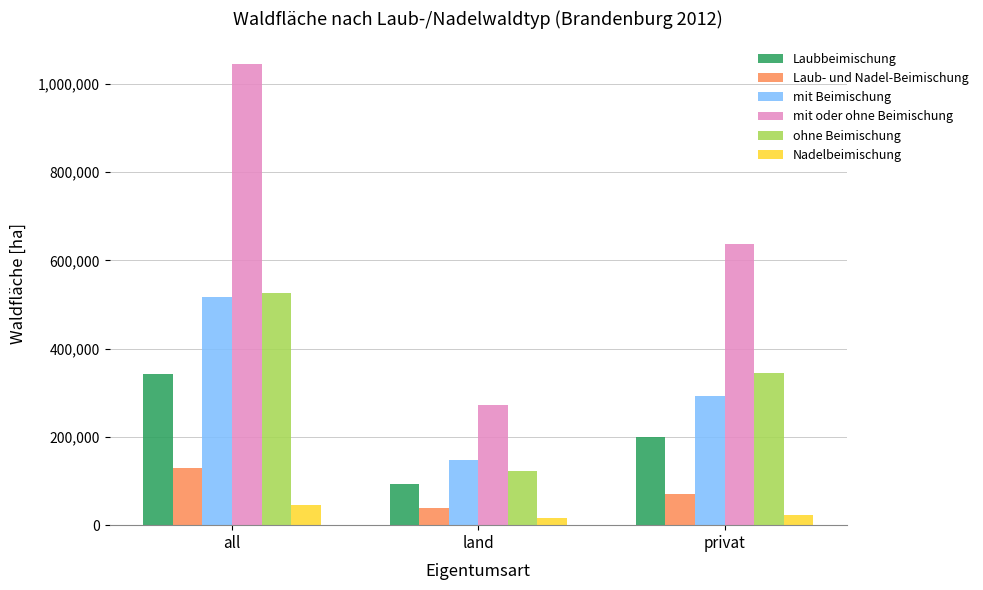

How many values in the Nadelbeimischung series exceed 22957?

2